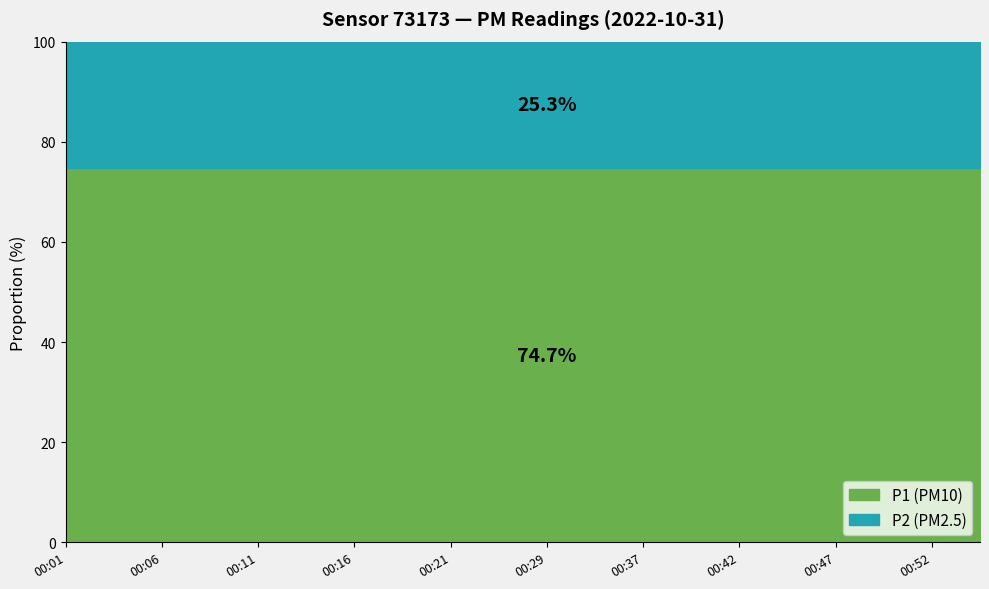

True or false: P1 and P2 cross at least once.

False